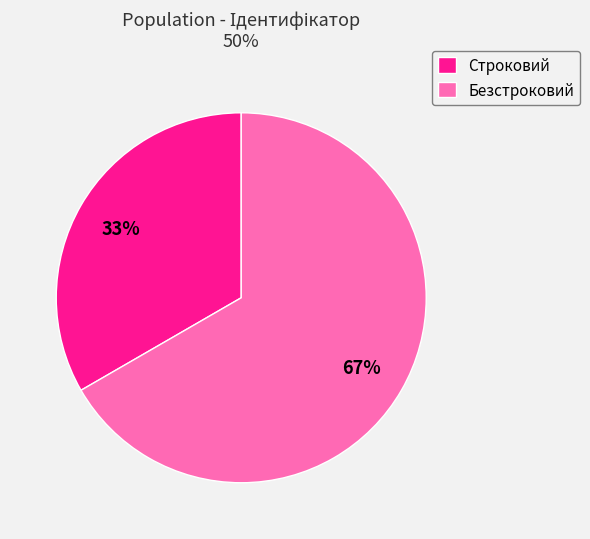

Is there a majority slice in this chart?

Yes